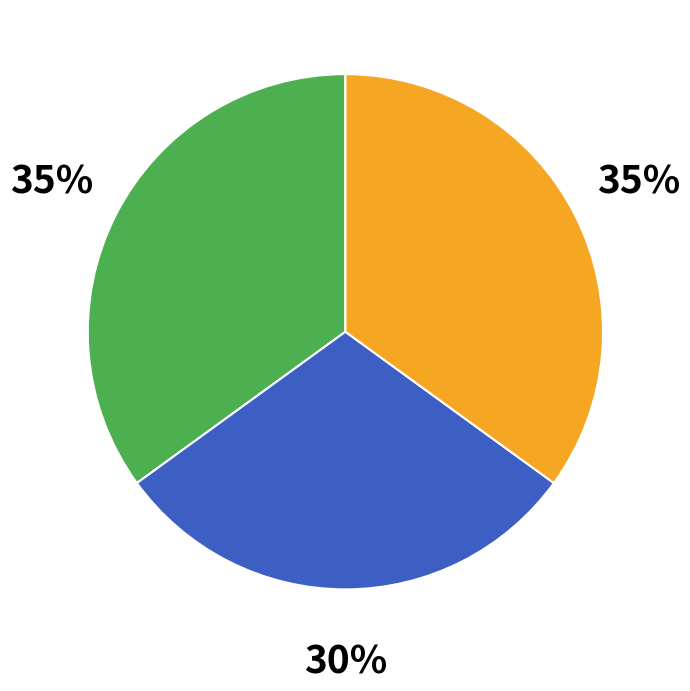

Does any single category account for the majority?

No